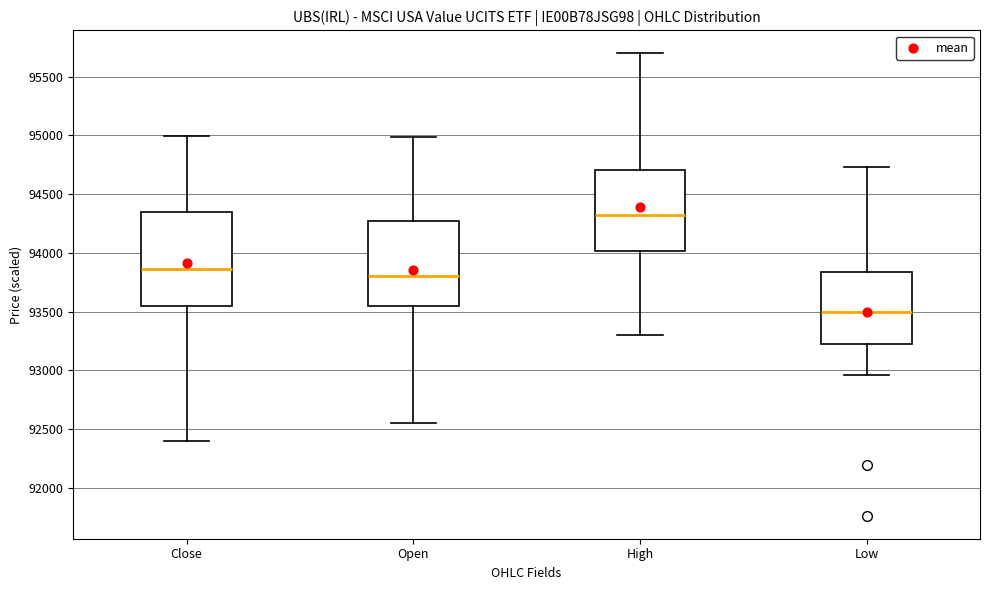

Which box is the tallest, from its lower edge to its upper edge?

Close